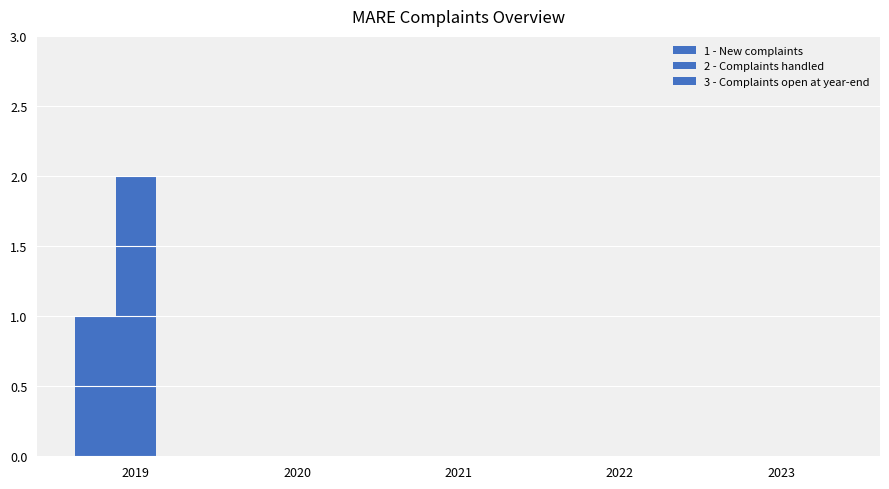

At which label is 1 - New complaints closest to 0?

2020